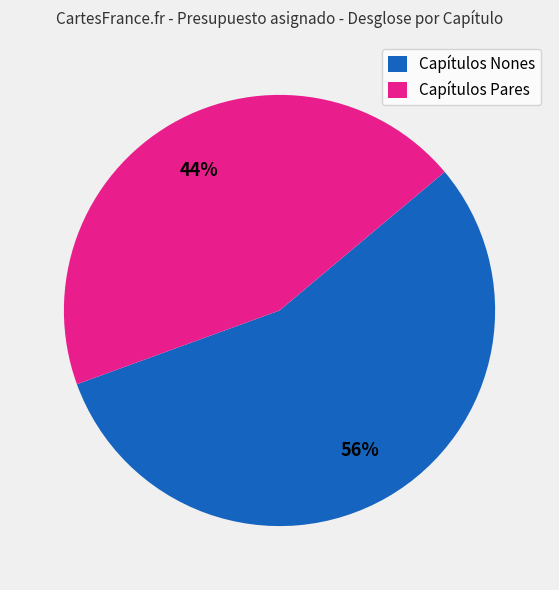

Is it true that Capítulos Pares is 57% of the pie?

False